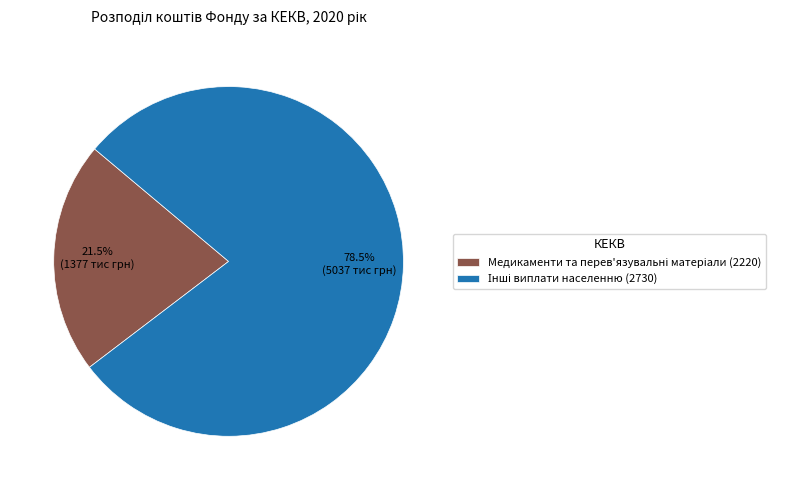

Is it true that Інші виплати населенню (2730) is 86% of the pie?

False